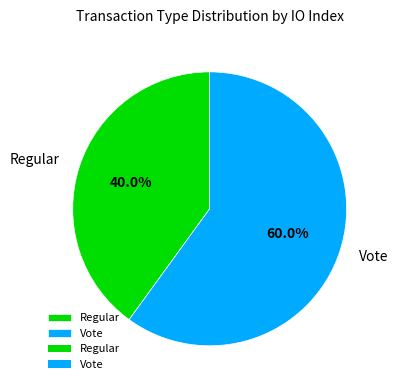

Is the sum of Vote and Regular greater than half?

Yes